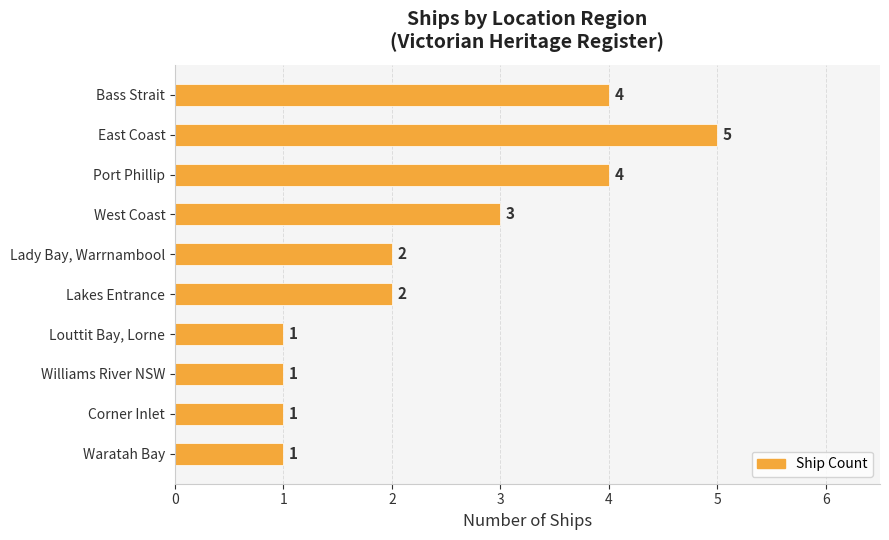

Does the chart contain stacked bars?

No